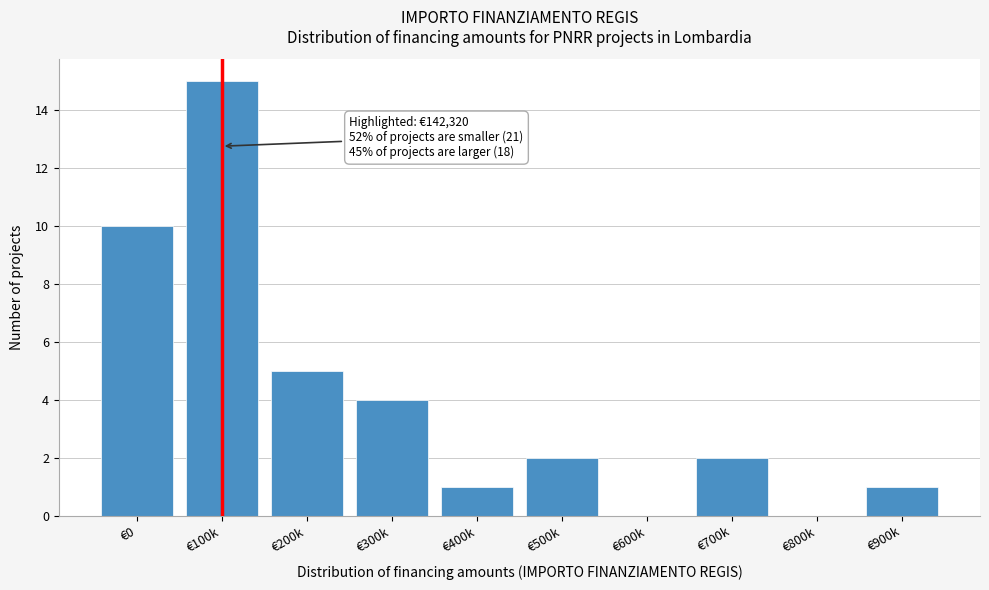

Reading left to right, transcribe all the data shown in this chart.

€0=10	€100k=15	€200k=5	€300k=4	€400k=1	€500k=2	€600k=0	€700k=2	€800k=0	€900k=1